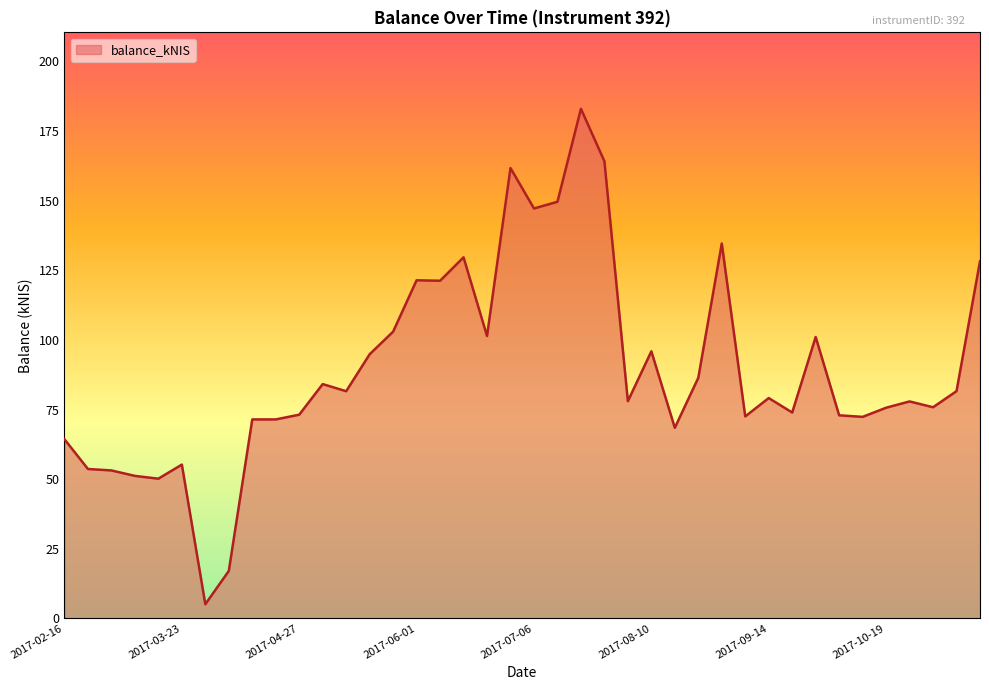

What is the minimum value shown in the chart?

5.1